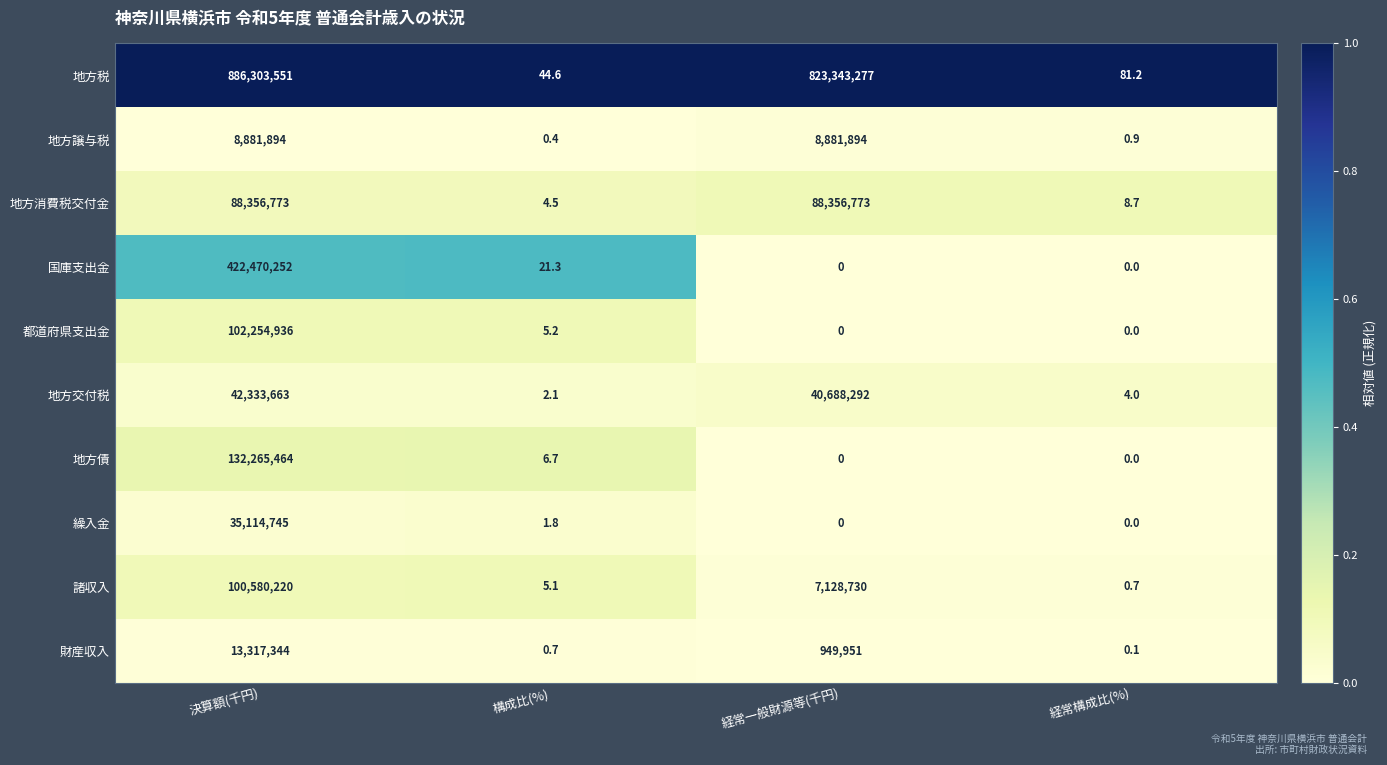

What is the difference between the highest and lowest values at 経常一般財源等(千円)?

823343277.0